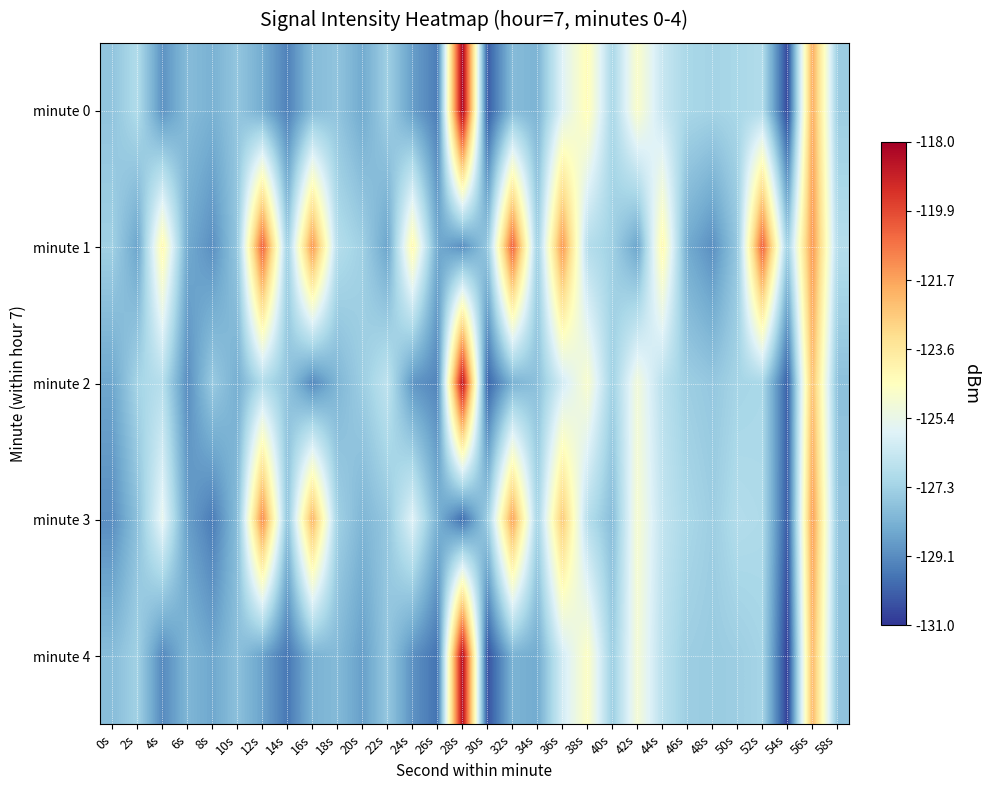

Between 2s and 16s, which series saw the biggest shift?

minute 1